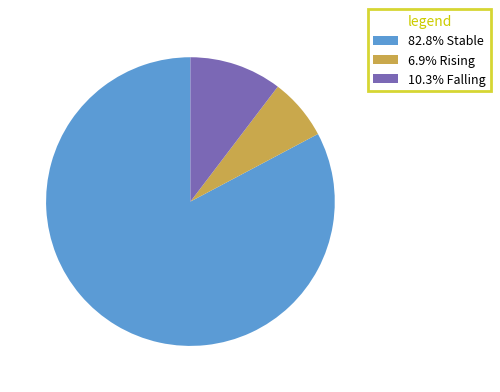

Is there a majority slice in this chart?

Yes